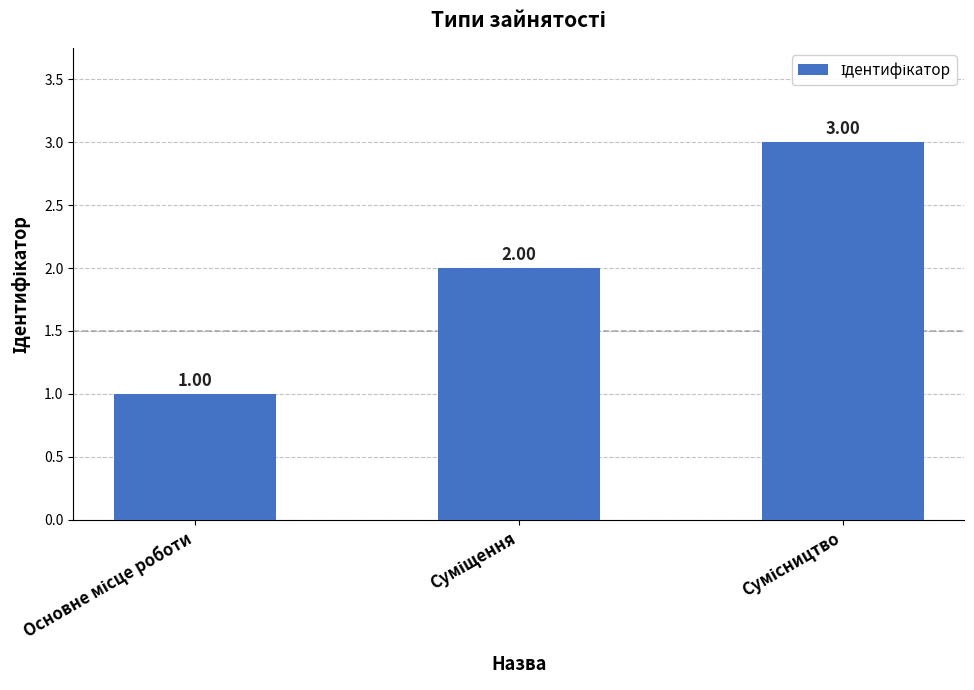

What is the difference between the maximum and second lowest values?

1